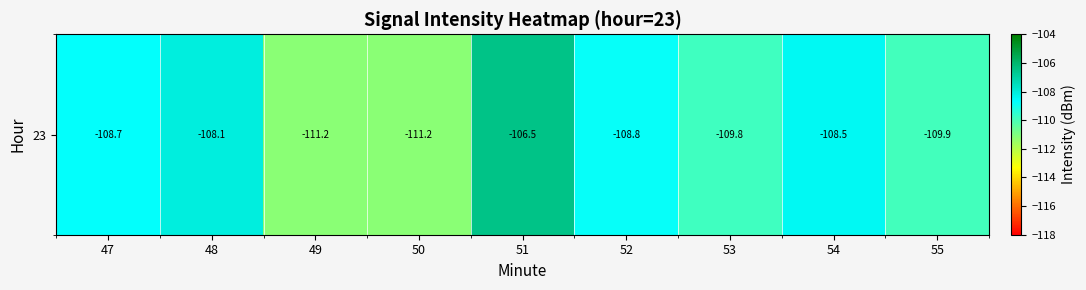

What is the sum of all values?

-982.6